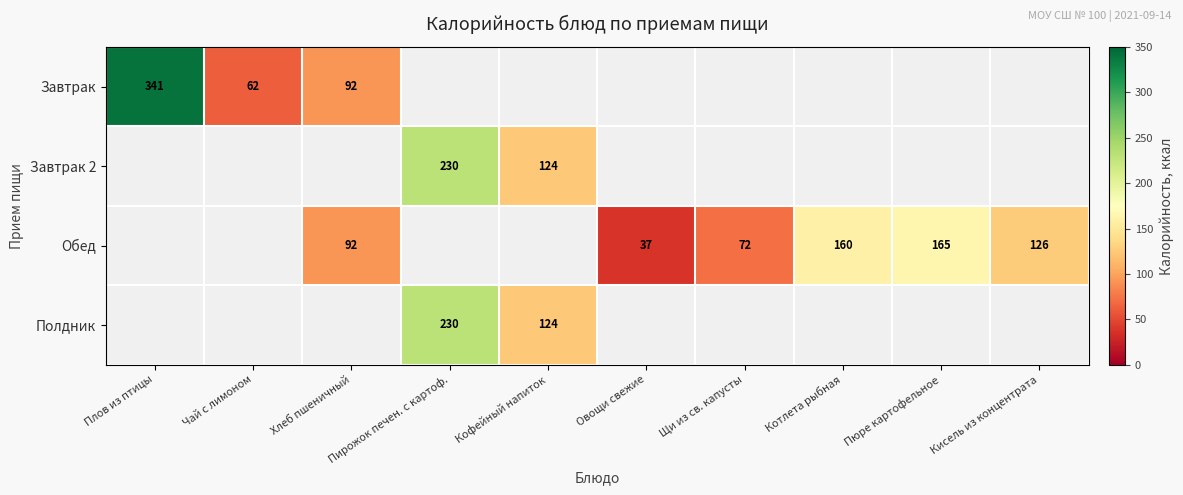

The Завтрак series shows 140.6 at Плов из птицы. True or false?

False